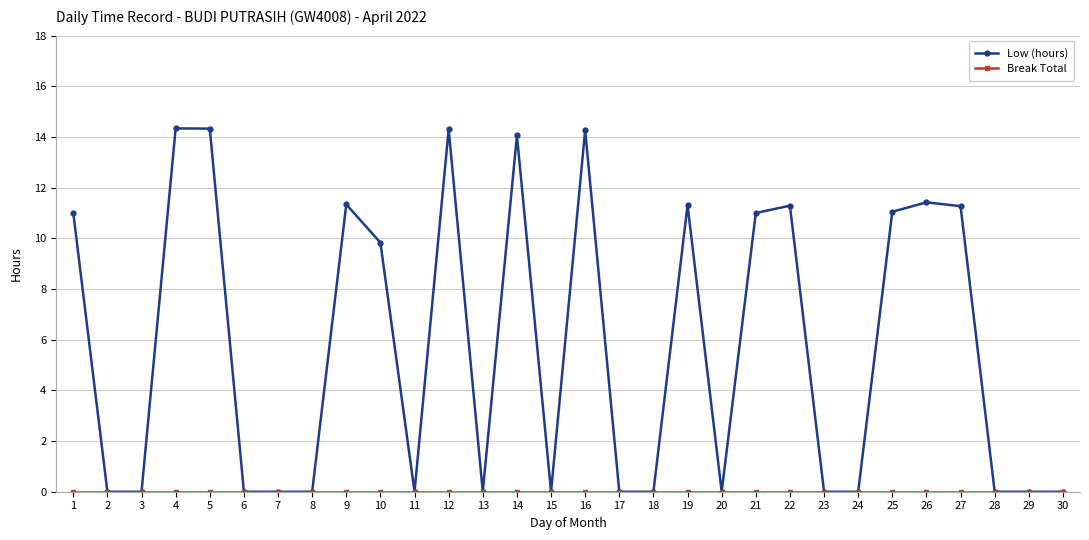

True or false: Low (hours) has more than 2 interior local peaks.

True